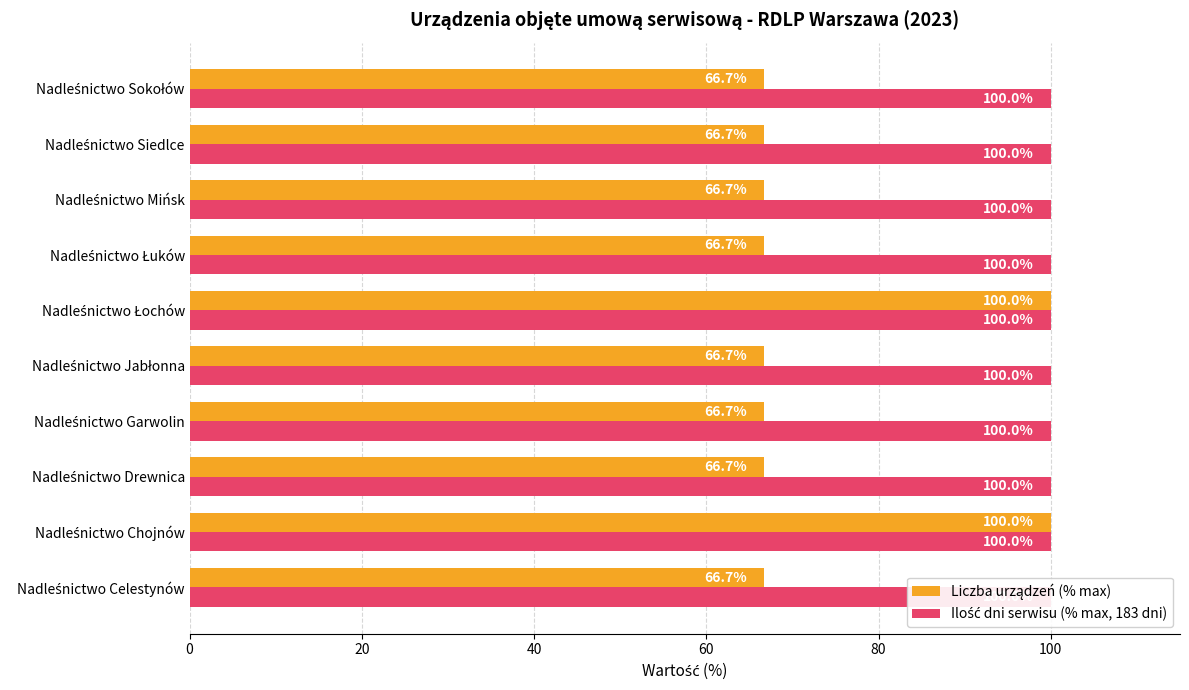

Read the Liczba urządzeń (% max) value at Nadleśnictwo Drewnica.

66.7